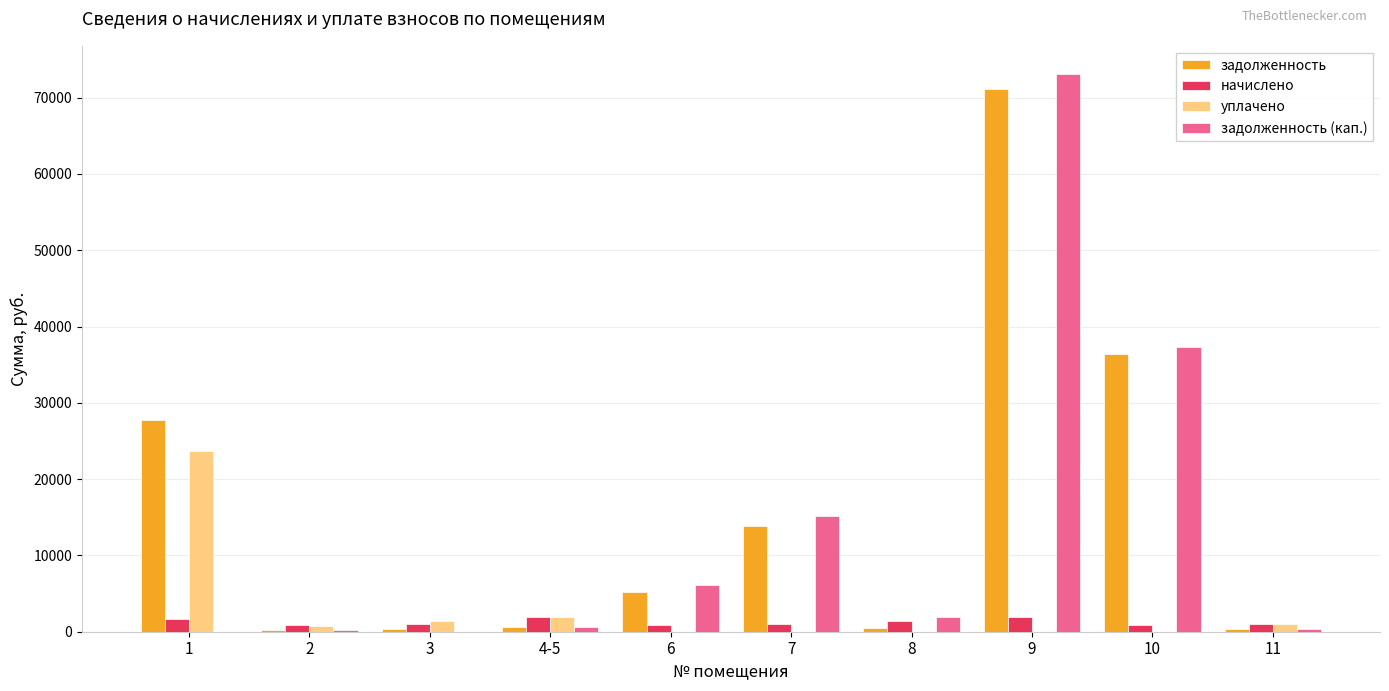

Count the number of categories in the chart.

10